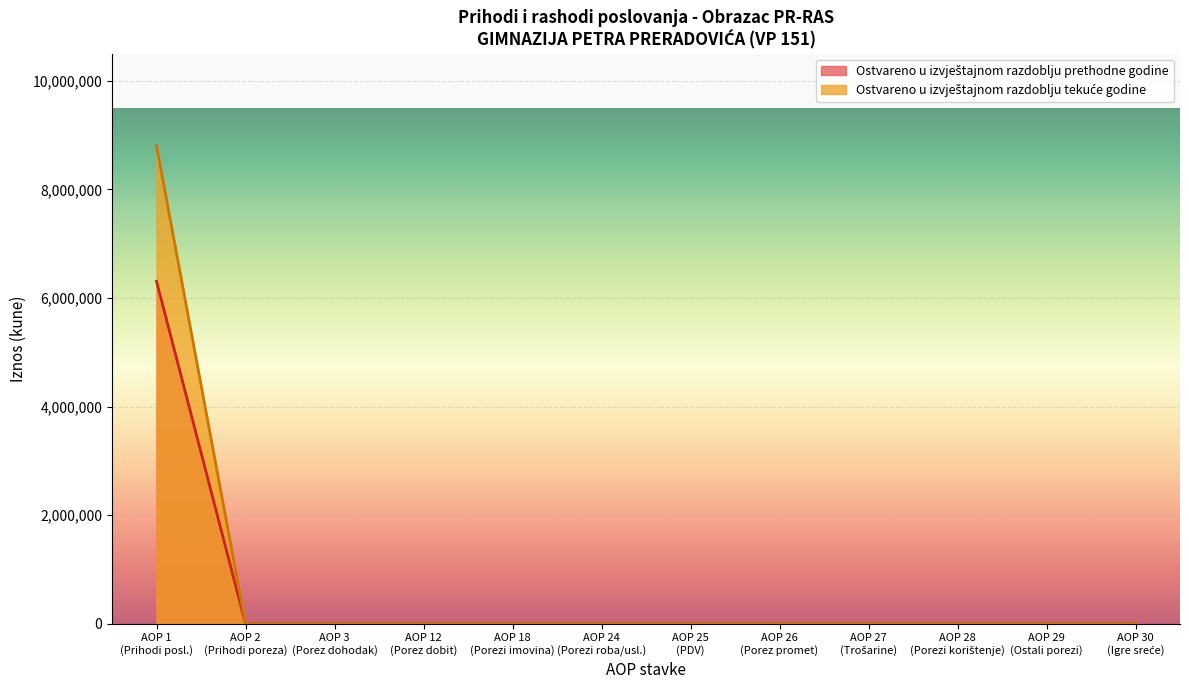

At how many categories does at least one series exceed 3249645?

1